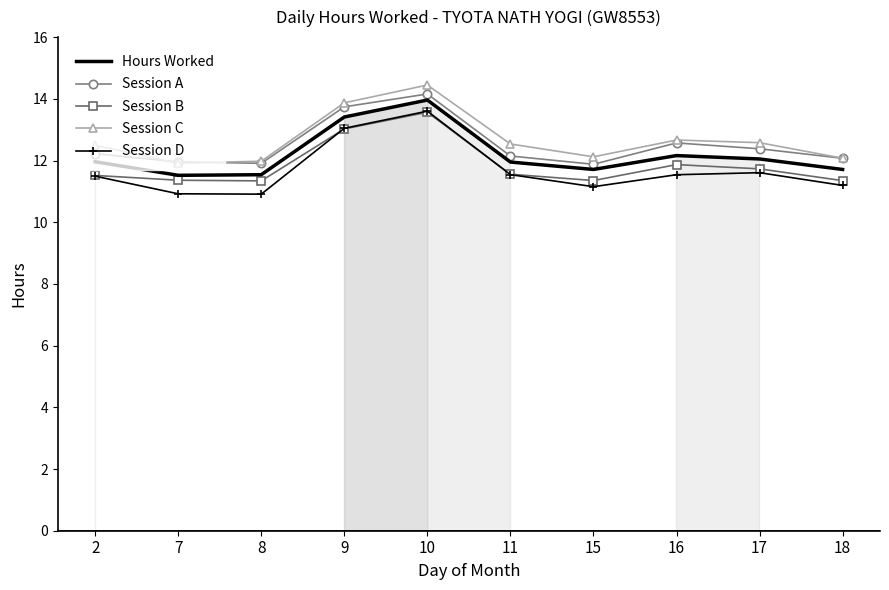

Between 7 and 9, which is larger?

9